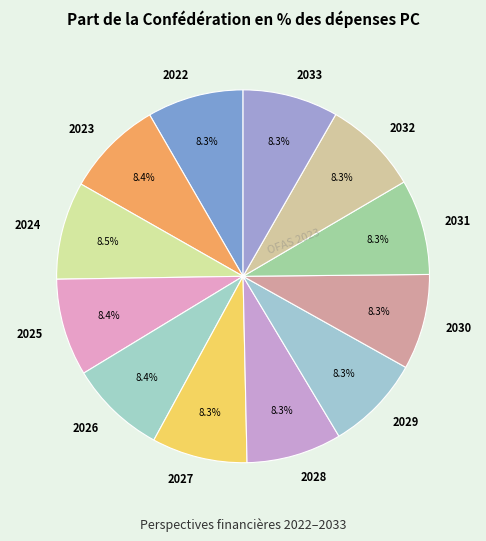

How many segments does this pie chart have?

12